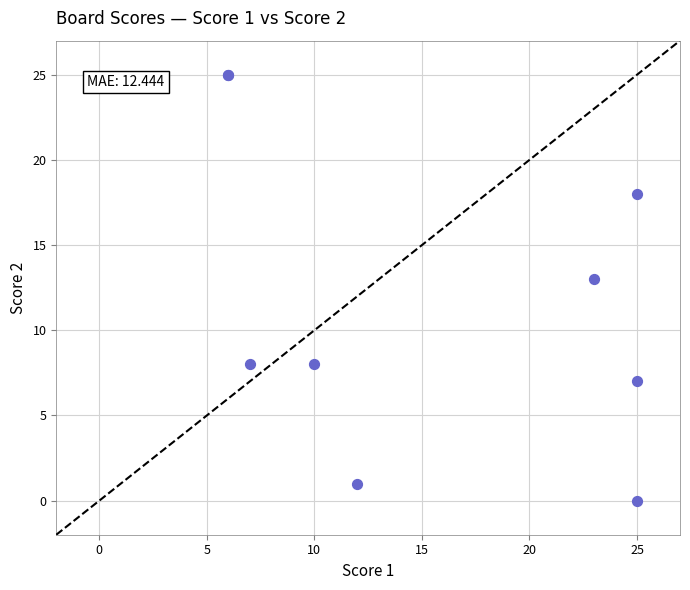

What Y value in the scatter plot is closest to 12?

13